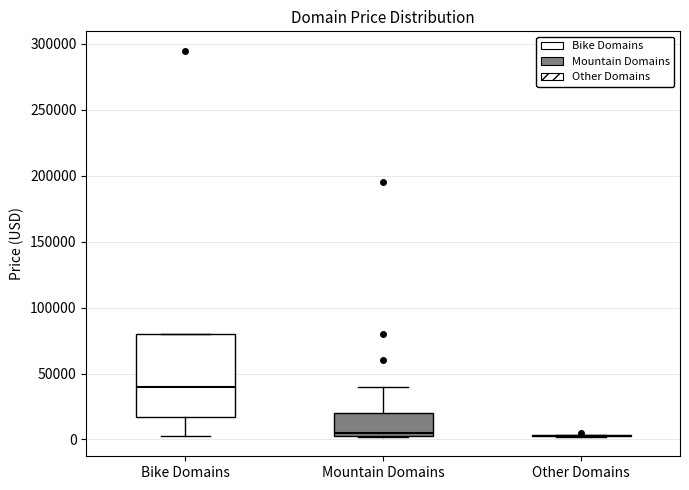

Where does the lower whisker of the box for Bike Domains end on the y-axis? The values are not printed on the chart, so give them approximately, as read against the axis.

5000